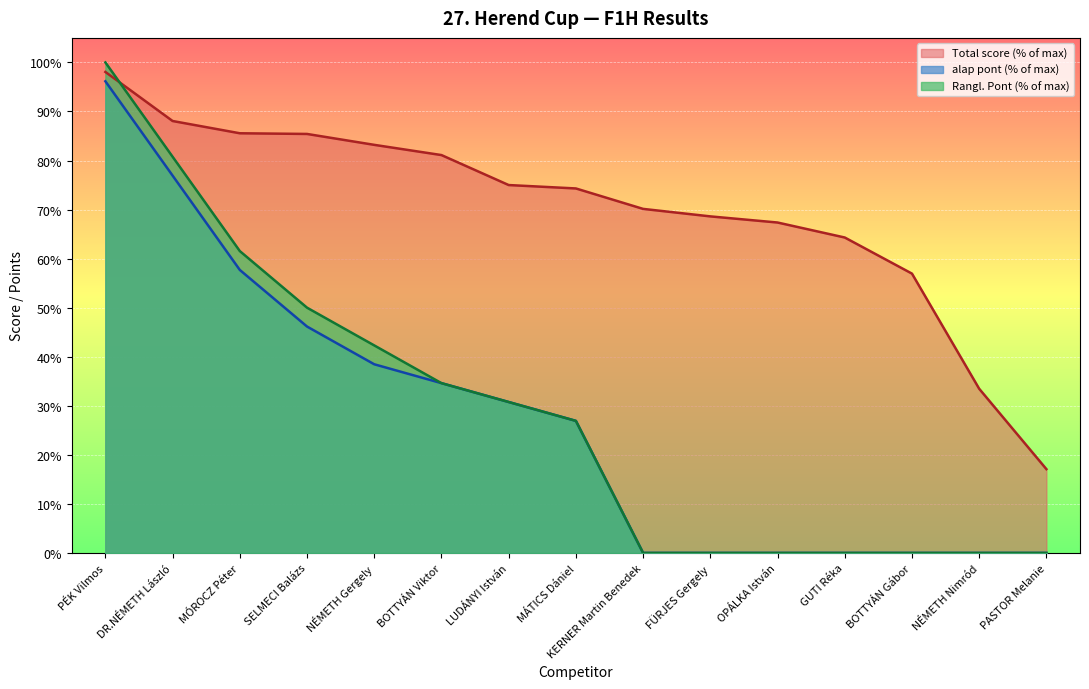

Between DR.NÉMETH László and MÁTICS Dániel, which series saw the biggest shift?

Rangl. Pont (% of max)